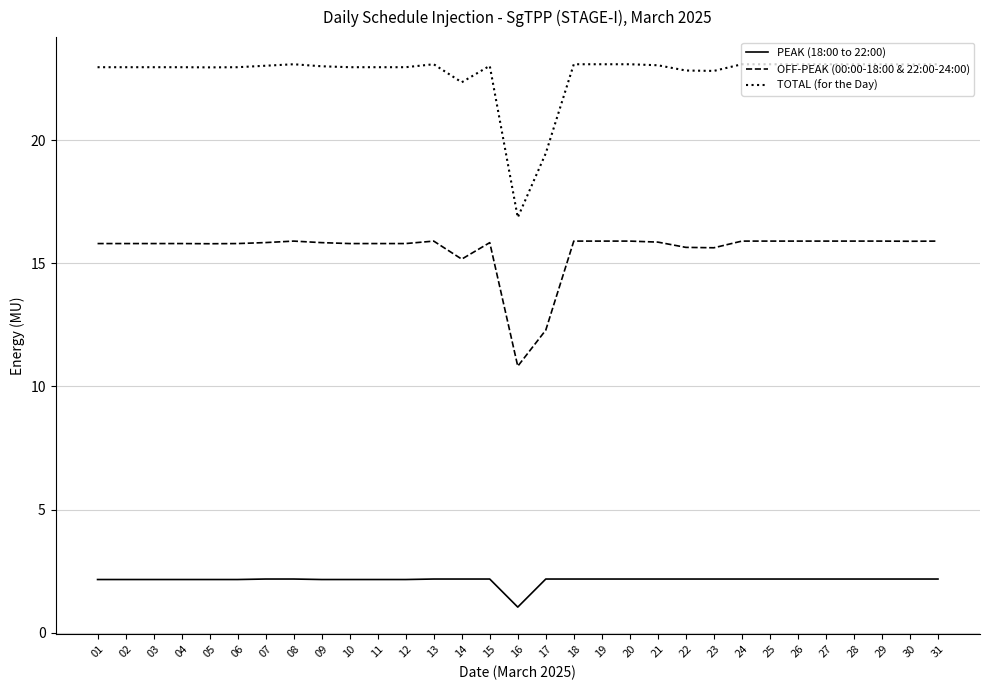

Does the chart have visible grid lines?

Yes